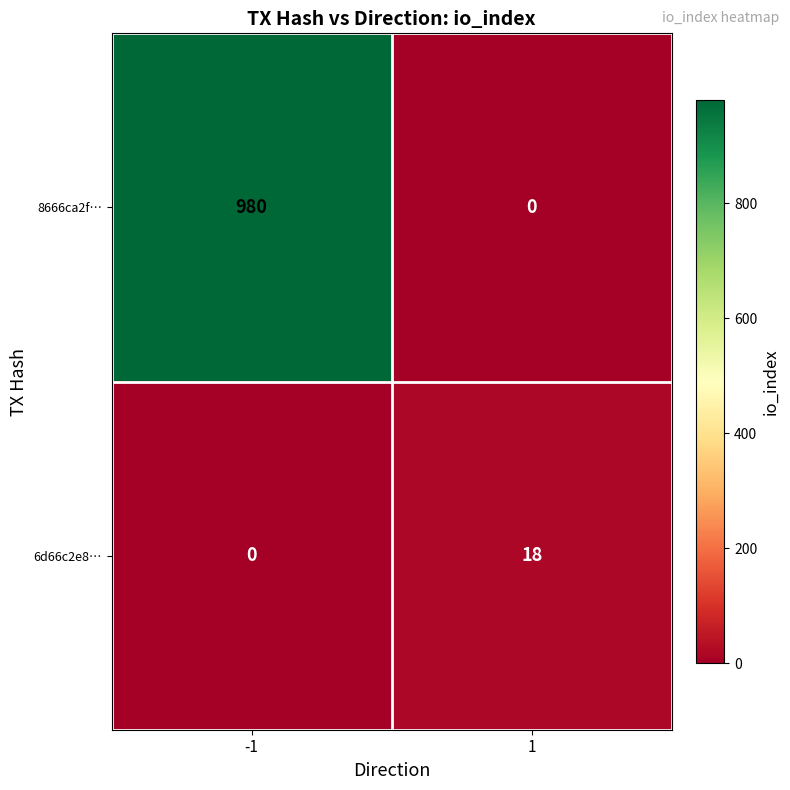

At how many categories does at least one series exceed 785?

1